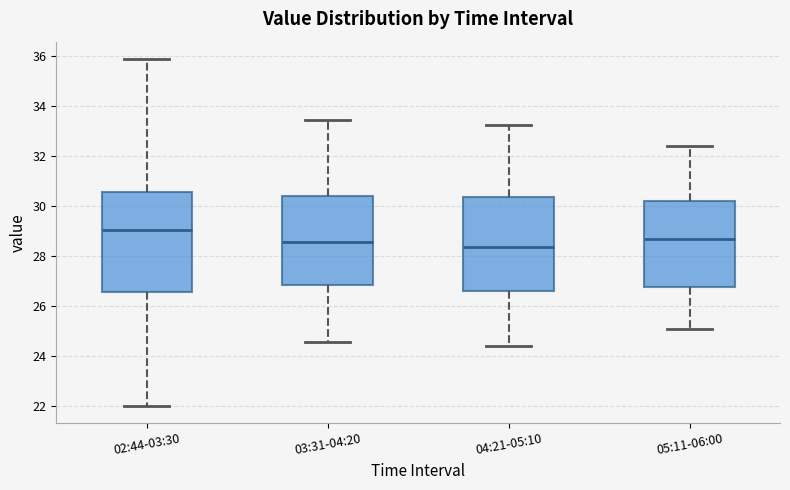

Where does the lower whisker of the box for 05:11-06:00 end on the y-axis? The values are not printed on the chart, so give them approximately, as read against the axis.

25.0